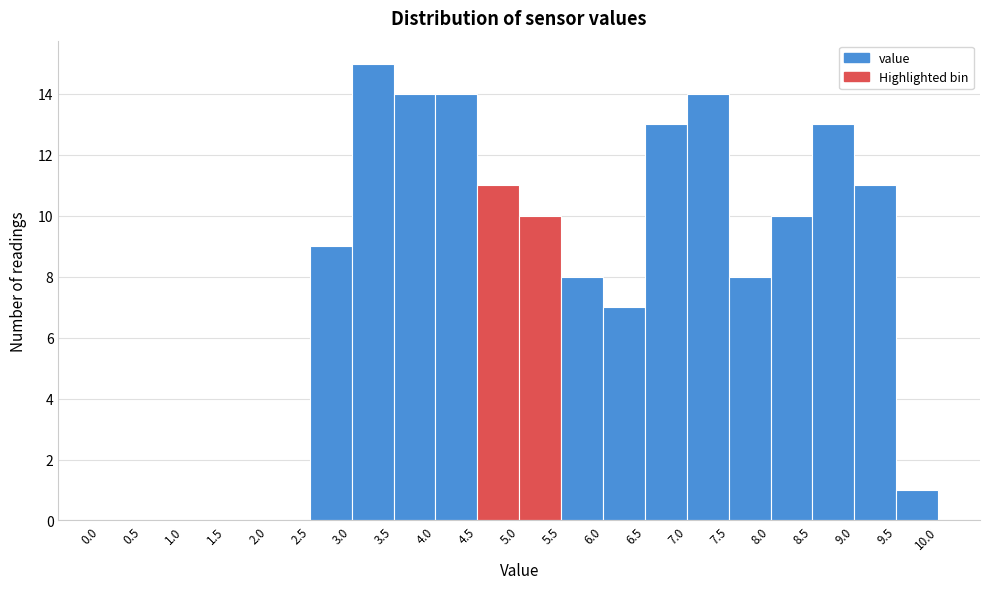

Over which range of the x-axis is the bar tallest?

3.0 to 3.5